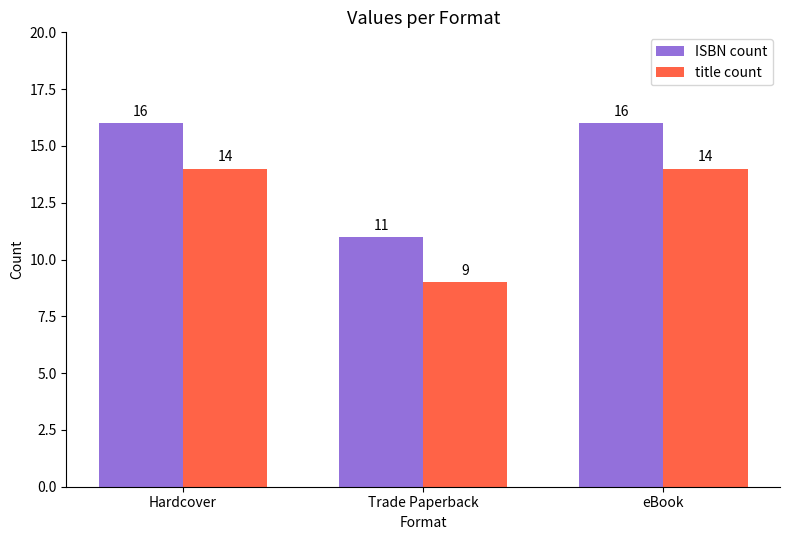

What is the average value of the title count series?

12